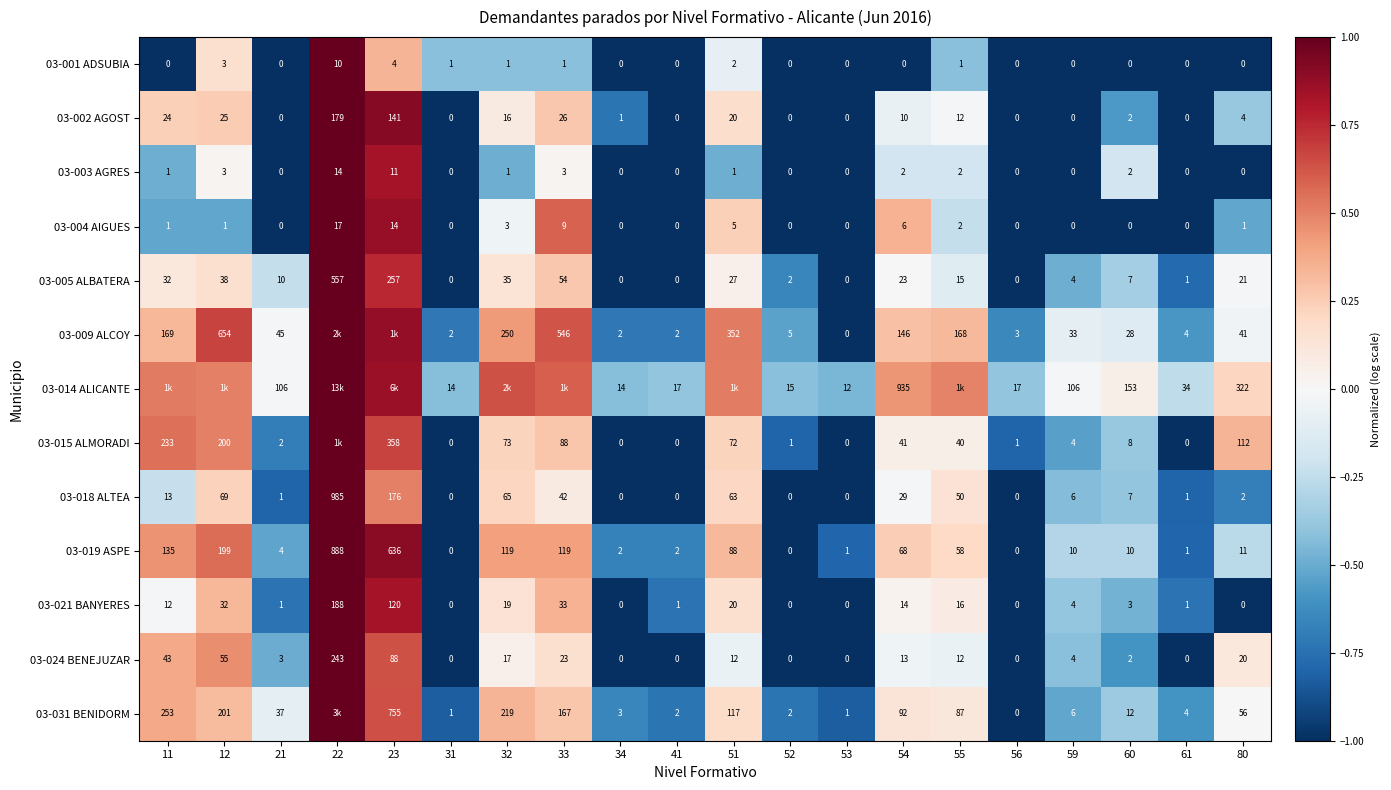

Which has a higher value, 54 or 59?

54